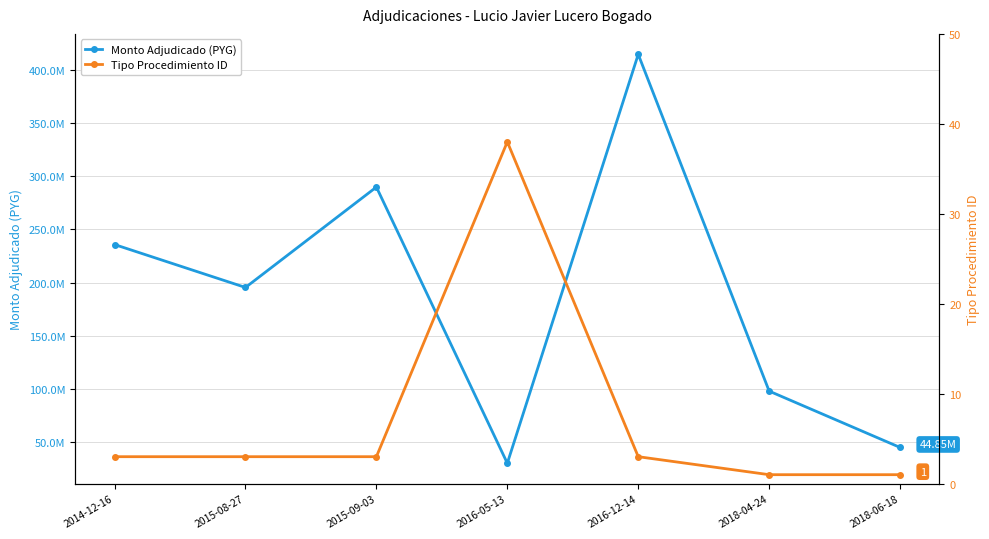

Reading right to left, transcribe all the data shown in this chart.

Monto Adjudicado (PYG): 44850000	97877500	414800000	30000000	289900000	195408000	235800000
Tipo Procedimiento ID: 1	1	3	38	3	3	3